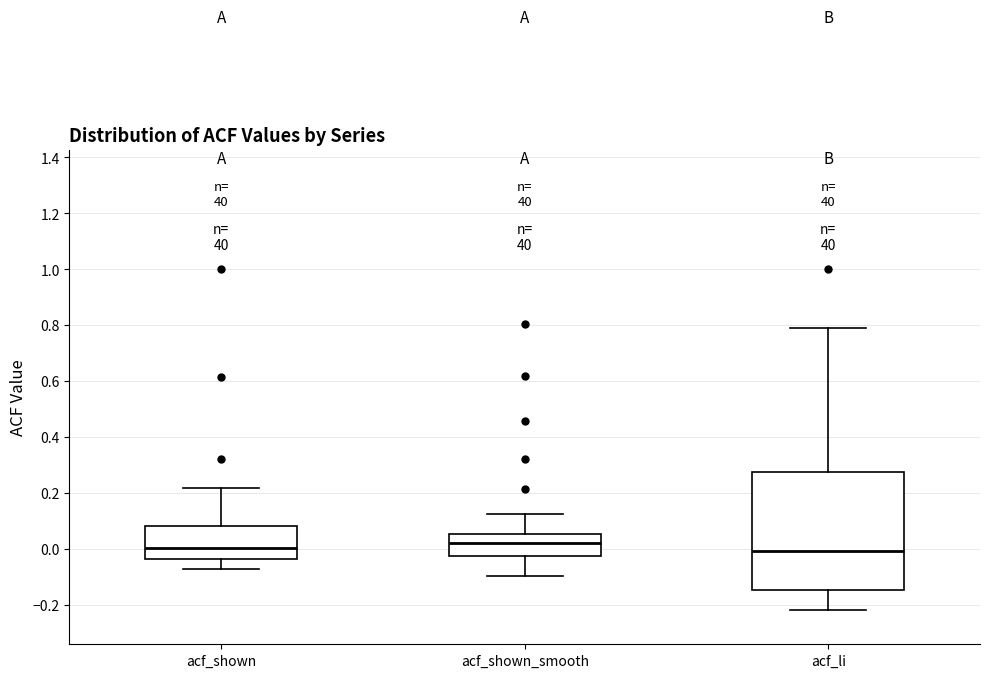

Which box is the tallest, from its lower edge to its upper edge?

acf_li